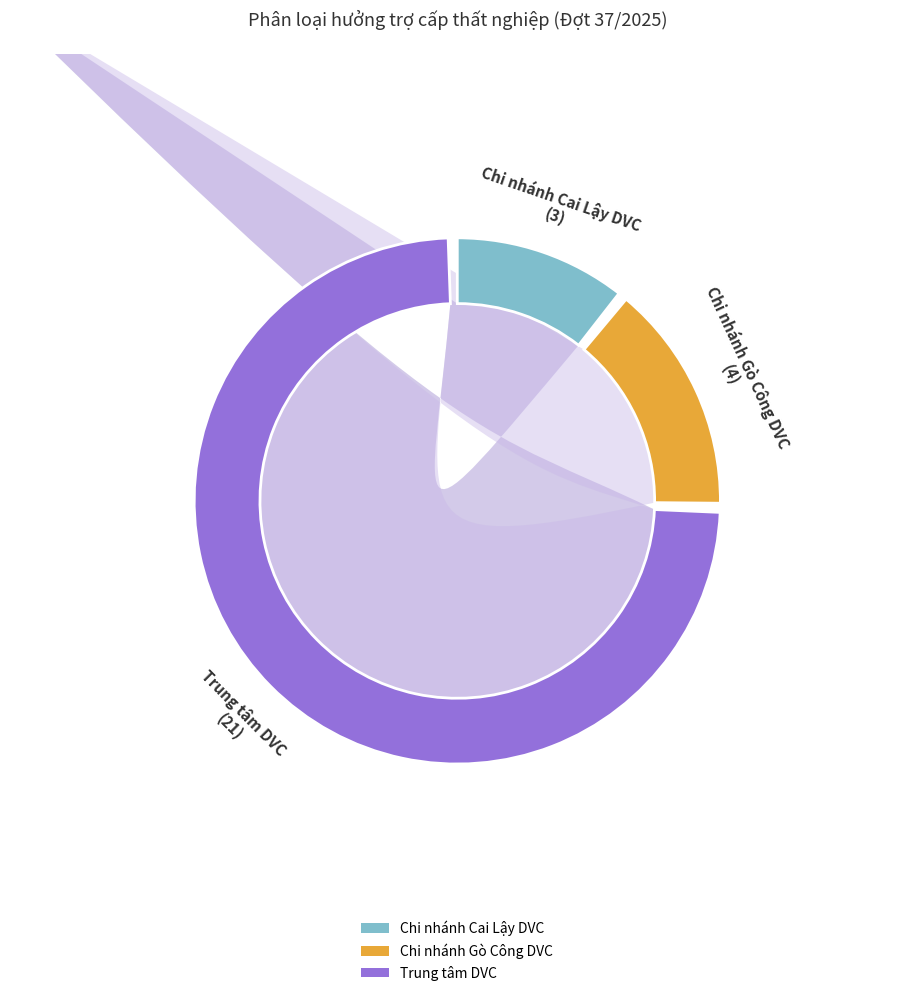

Does Chi nhánh Gò Công DVC account for over 50% of the chart?

No